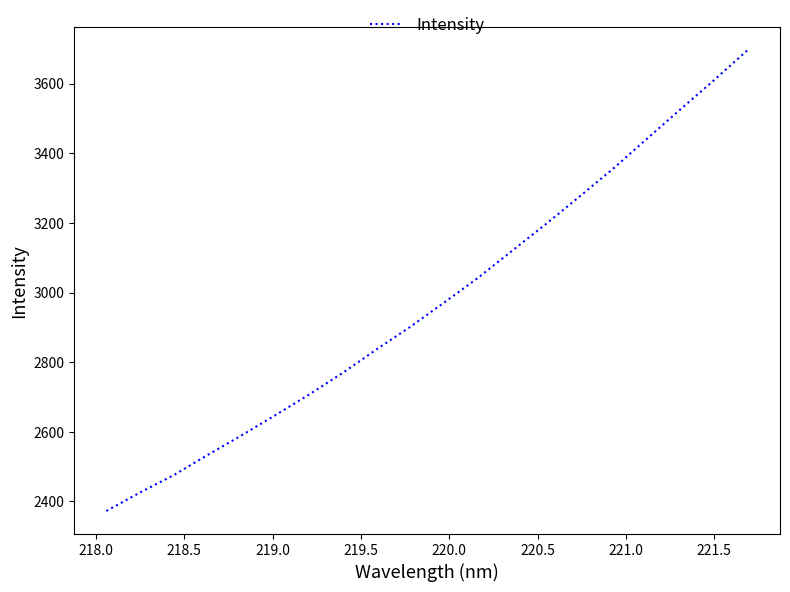

How many categories are shown in the chart?

20